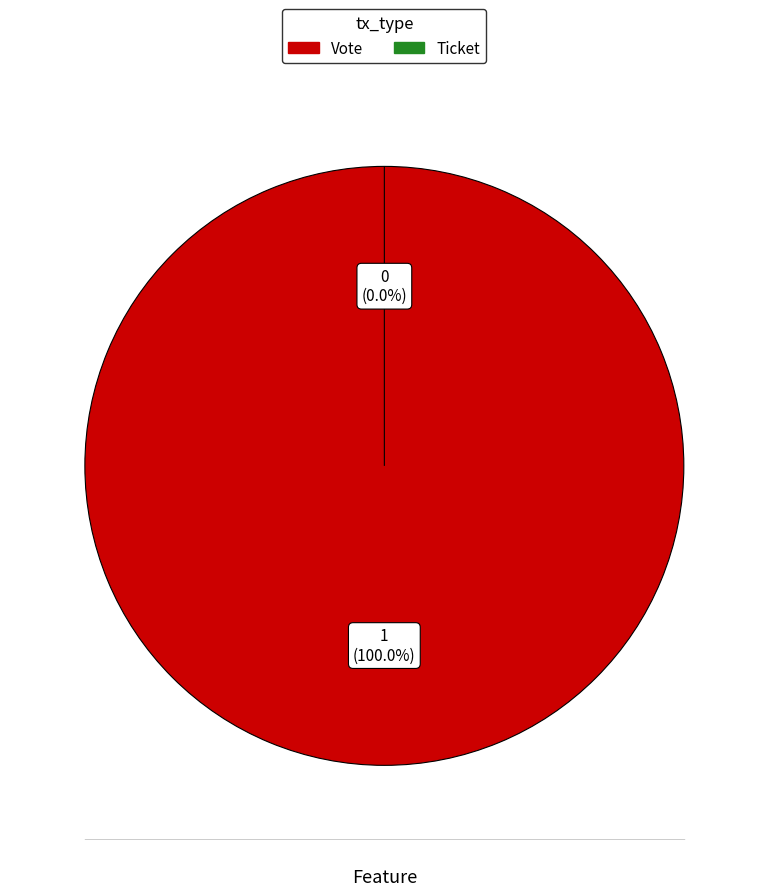

Is it true that Ticket is 0% of the pie?

True